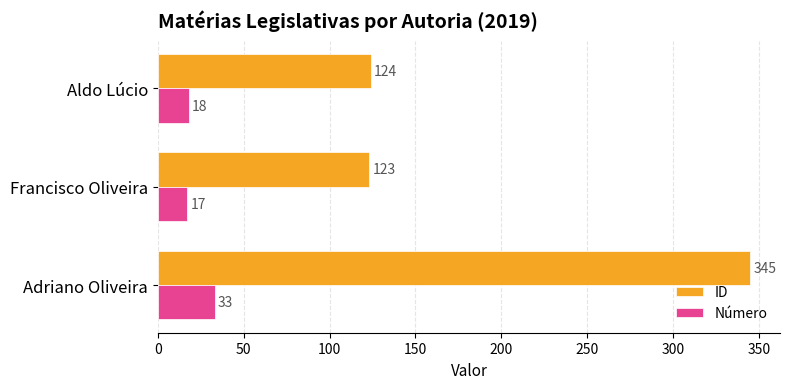

Rank the categories by Número value from lowest to highest.

Francisco Oliveira, Aldo Lúcio, Adriano Oliveira